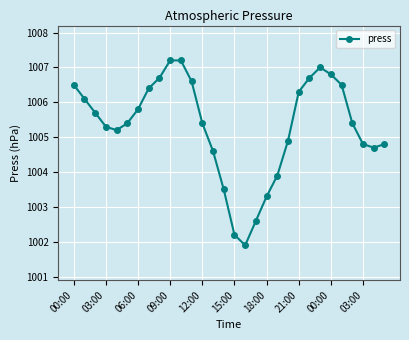

What is the maximum value shown in the chart?

1007.2